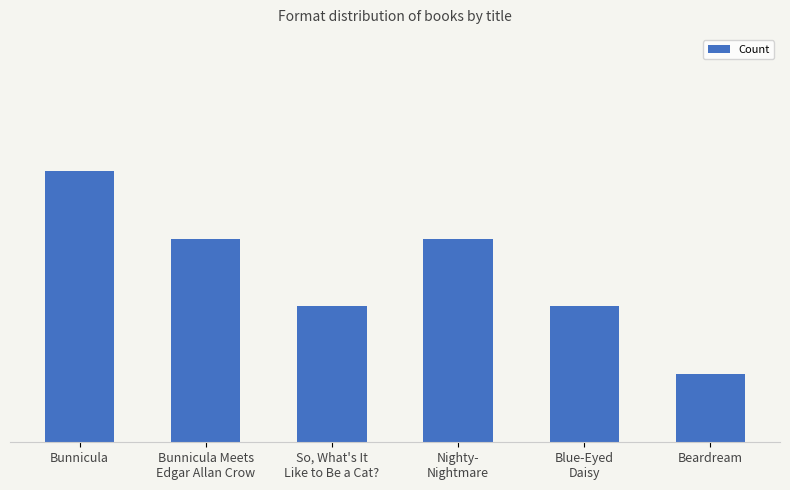

Are the bars grouped side by side (vs. stacked)?

No